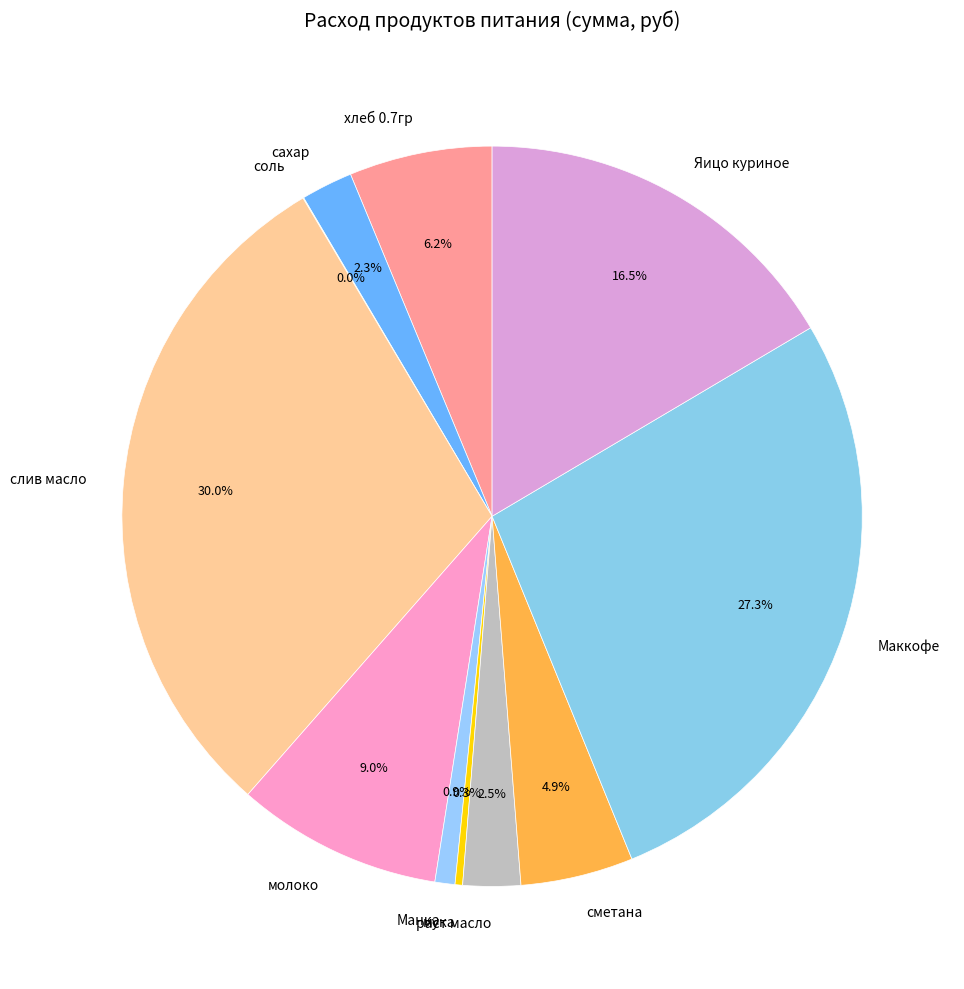

To the nearest percent, what is the difference between the хлеб 0.7гр and Яицо куриное slice percentages?

10%